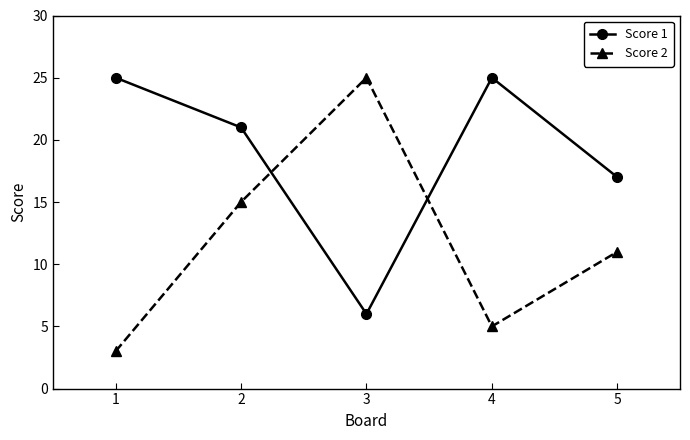

Is it true that Score 2 equals 9 at 4?

False